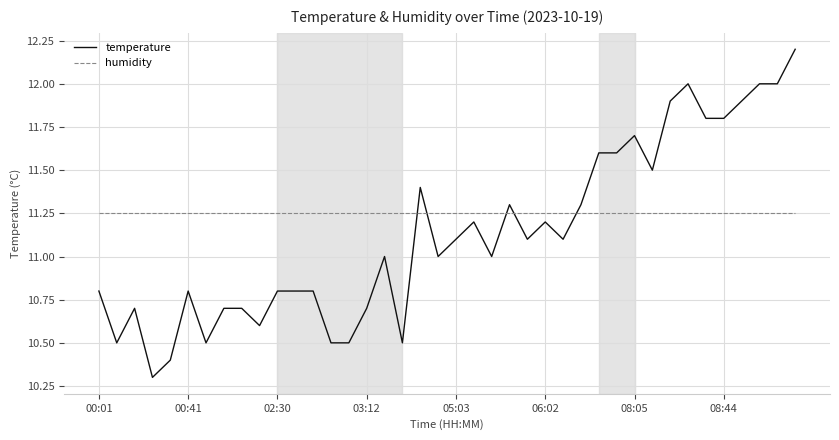

Does the chart display data point markers on the line(s)?

No